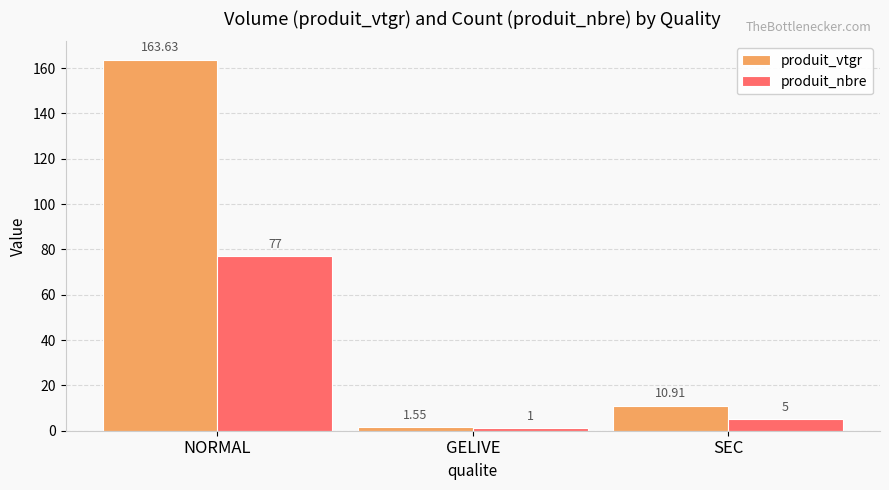

Rank the series by their average value, from highest to lowest.

produit_vtgr, produit_nbre